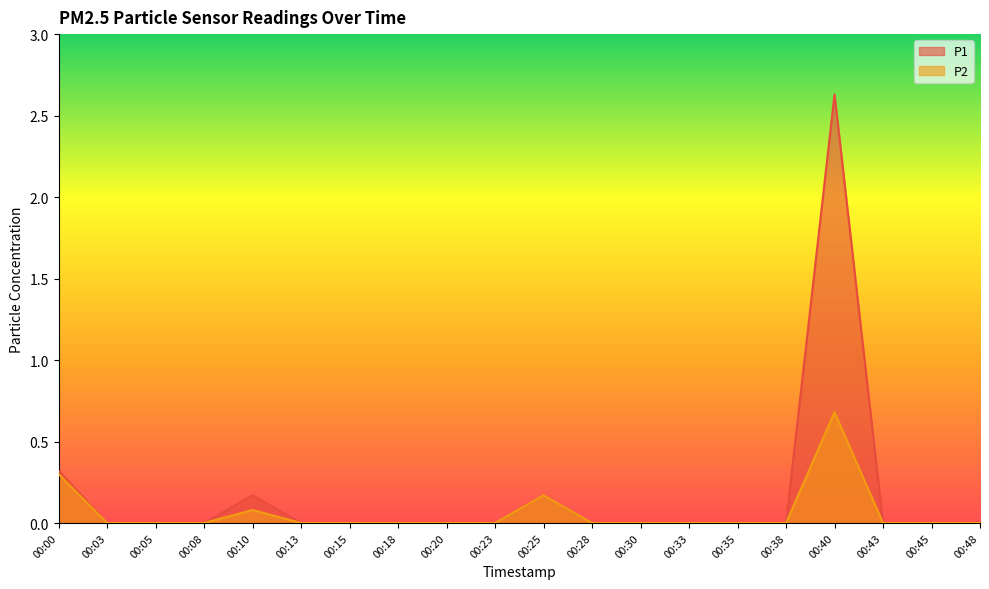

Where is the first local maximum for P2?

00:10